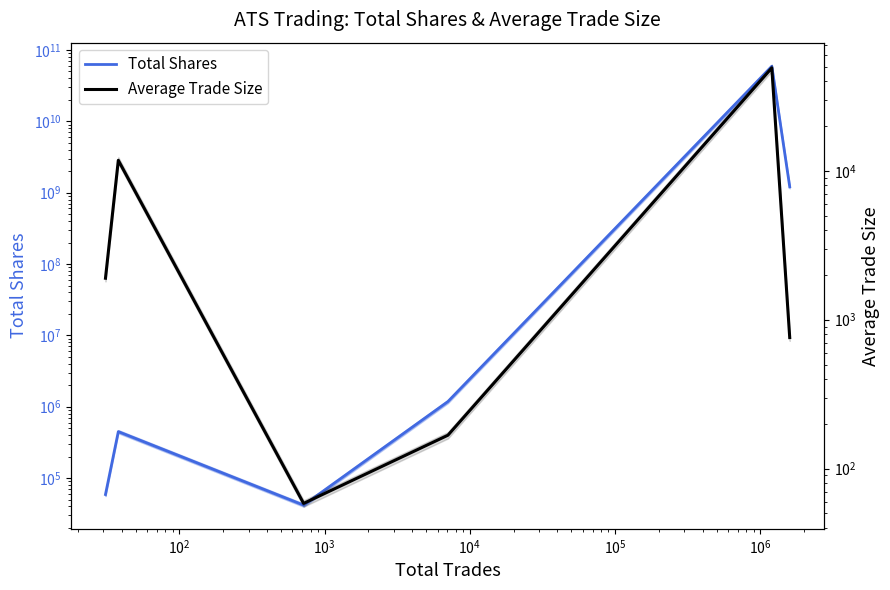

How many values in the Average Trade Size series exceed 1900?

3